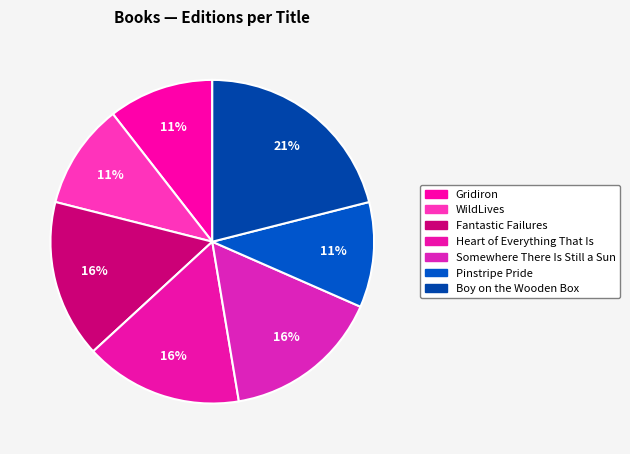

Is there any slice that represents more than half of the pie?

No